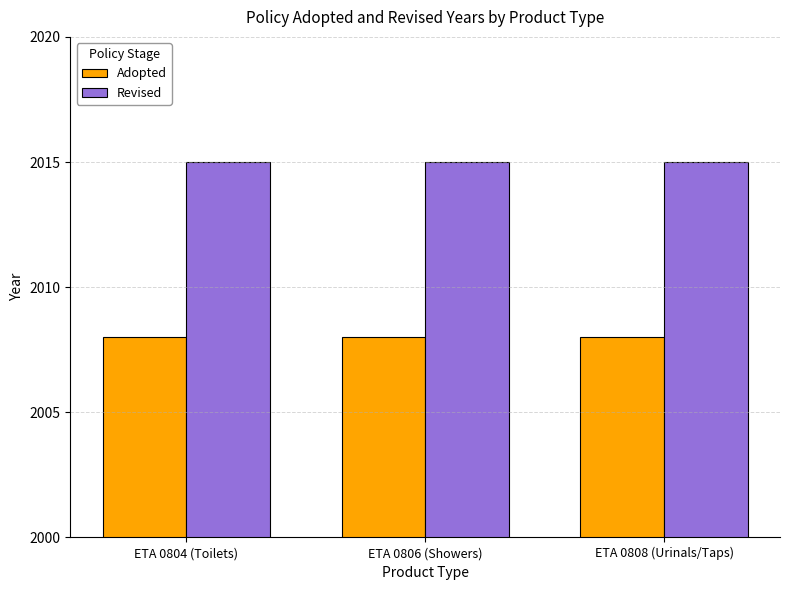

What is the difference between the highest and lowest values at ETA 0806 (Showers)?

7